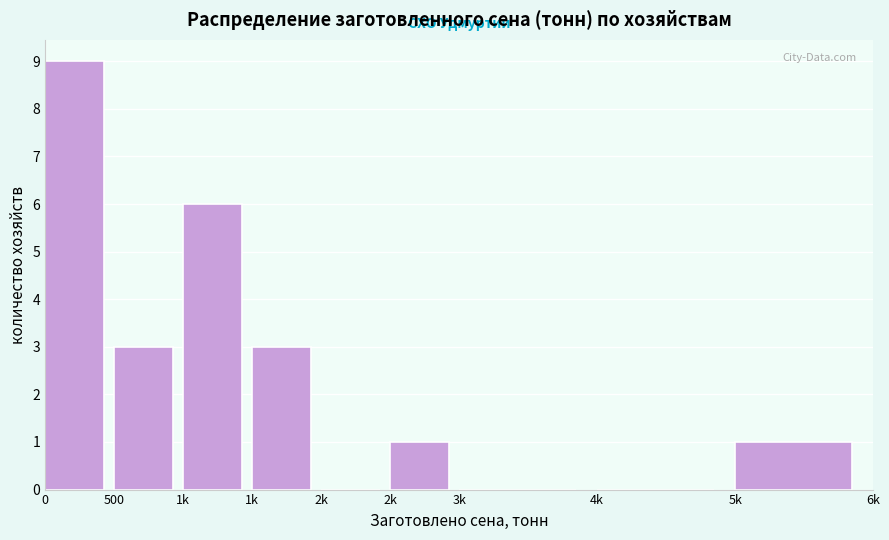

Count the number of categories in the chart.

9